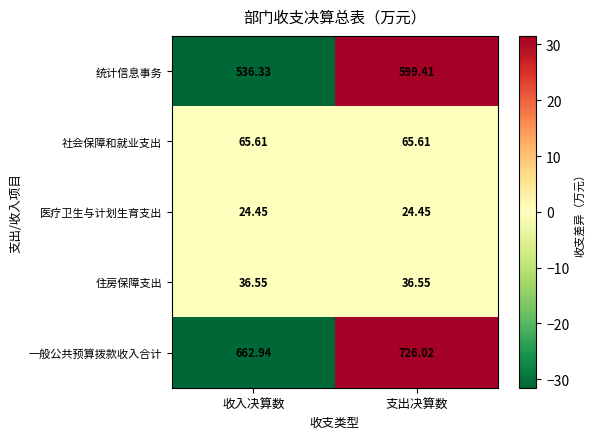

At how many categories does at least one series exceed 27?

2